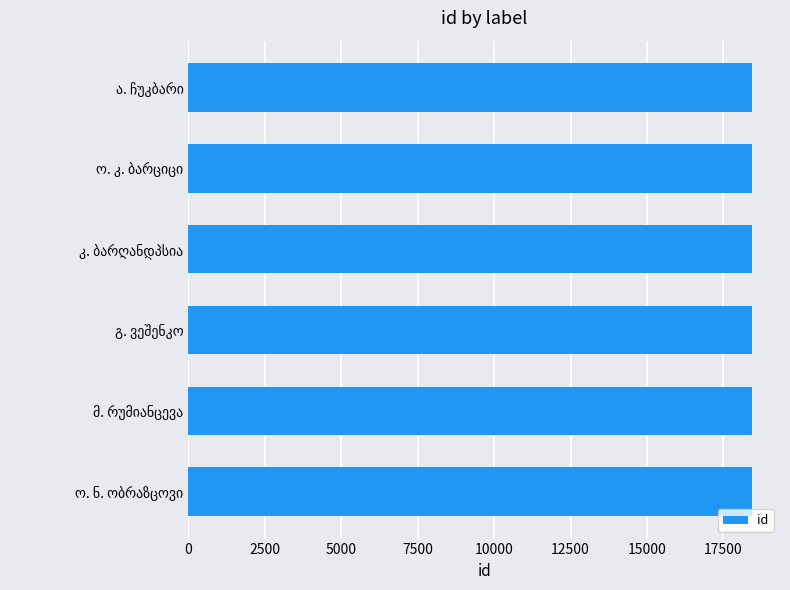

What is the maximum value shown in the chart?

18431